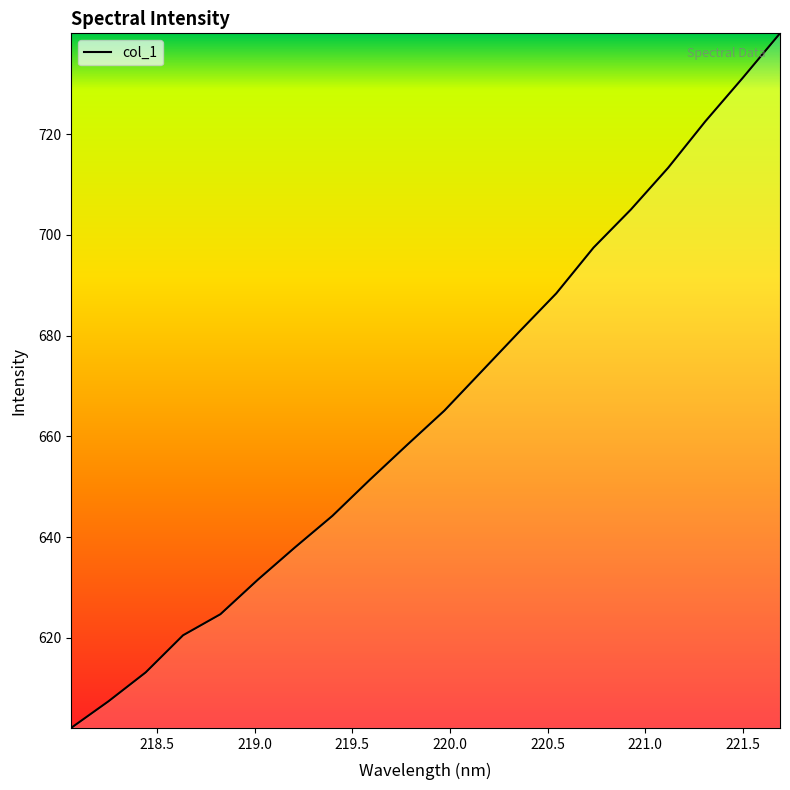

What is the minimum value shown in the chart?

602.1